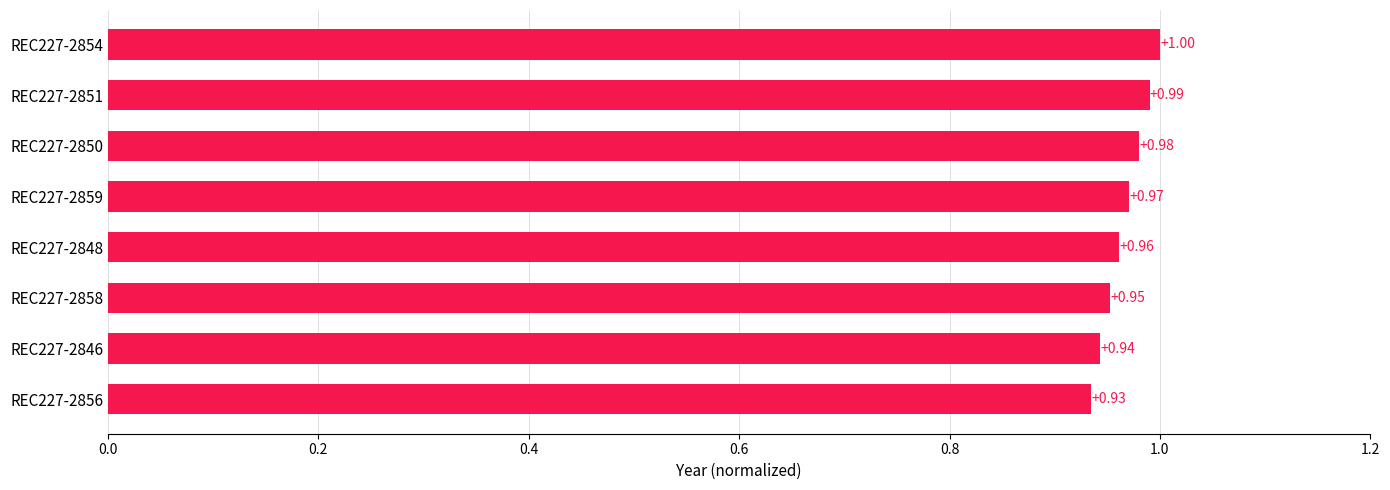

Rank the categories by value from lowest to highest.

REC227-2856, REC227-2846, REC227-2858, REC227-2848, REC227-2859, REC227-2850, REC227-2851, REC227-2854